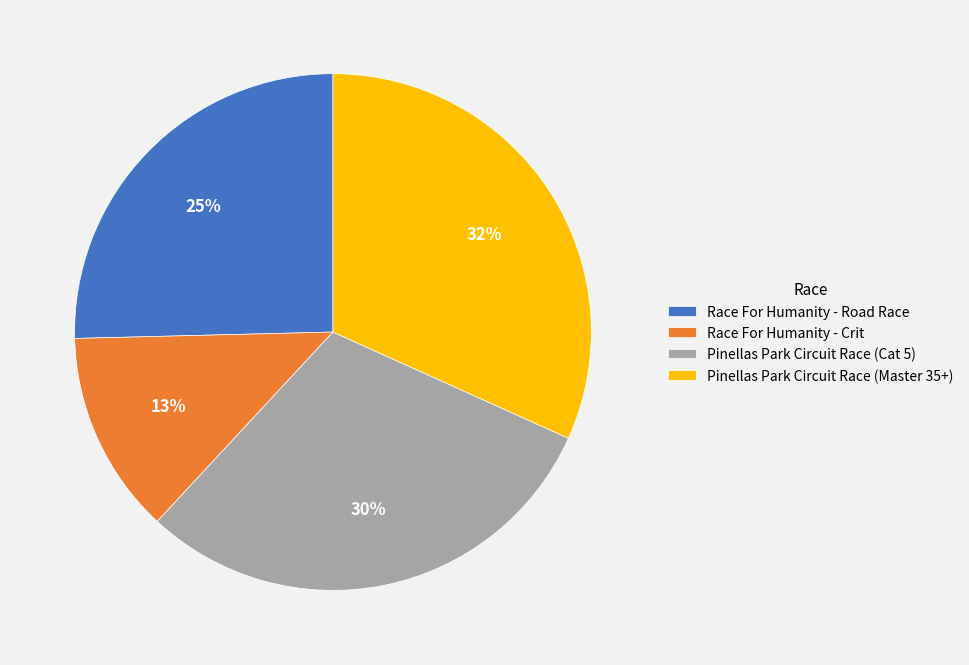

To the nearest percent, what portion does Race For Humanity - Road Race represent?

25%